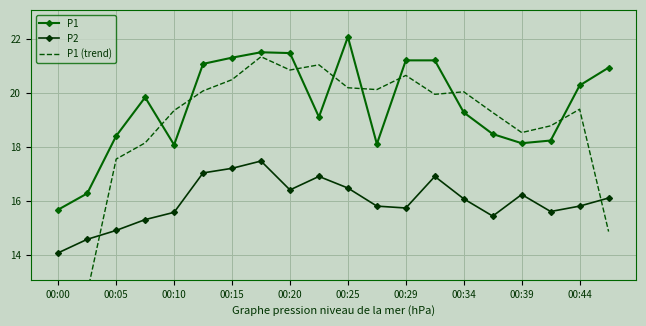

True or false: P1 has more than 2 interior local peaks.

True